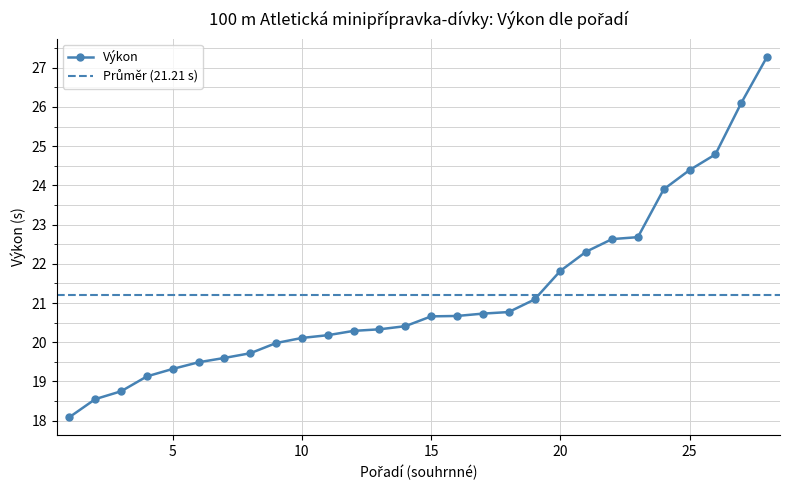

Which has a higher value, 28 or 2?

28